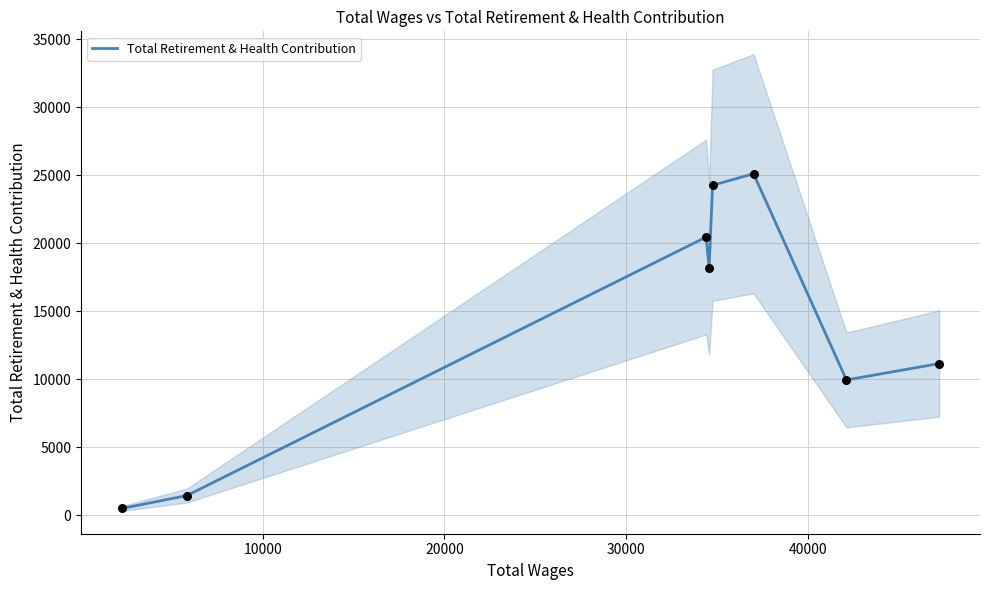

What is the highest value of the Total Retirement & Health Contribution series?

25115